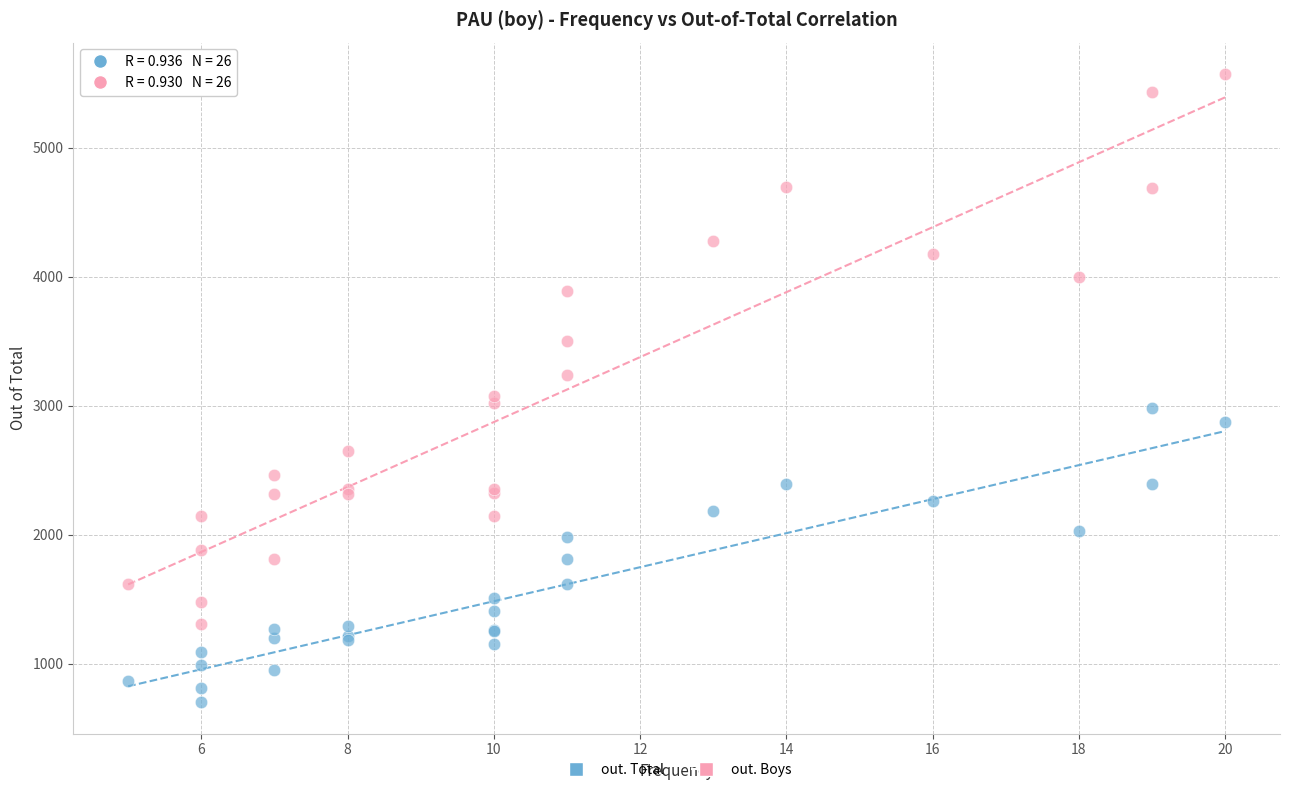

Which series contains the lowest Y value?

out. Total